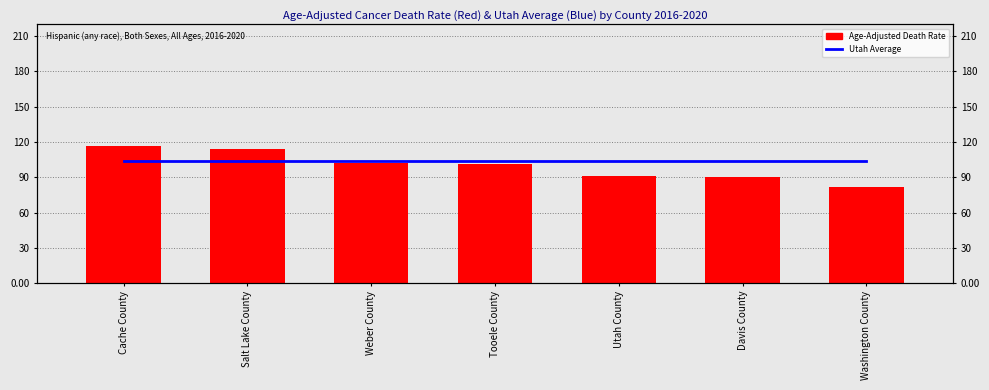

Is it true that Age-Adjusted Death Rate equals 160.9 at Tooele County?

False